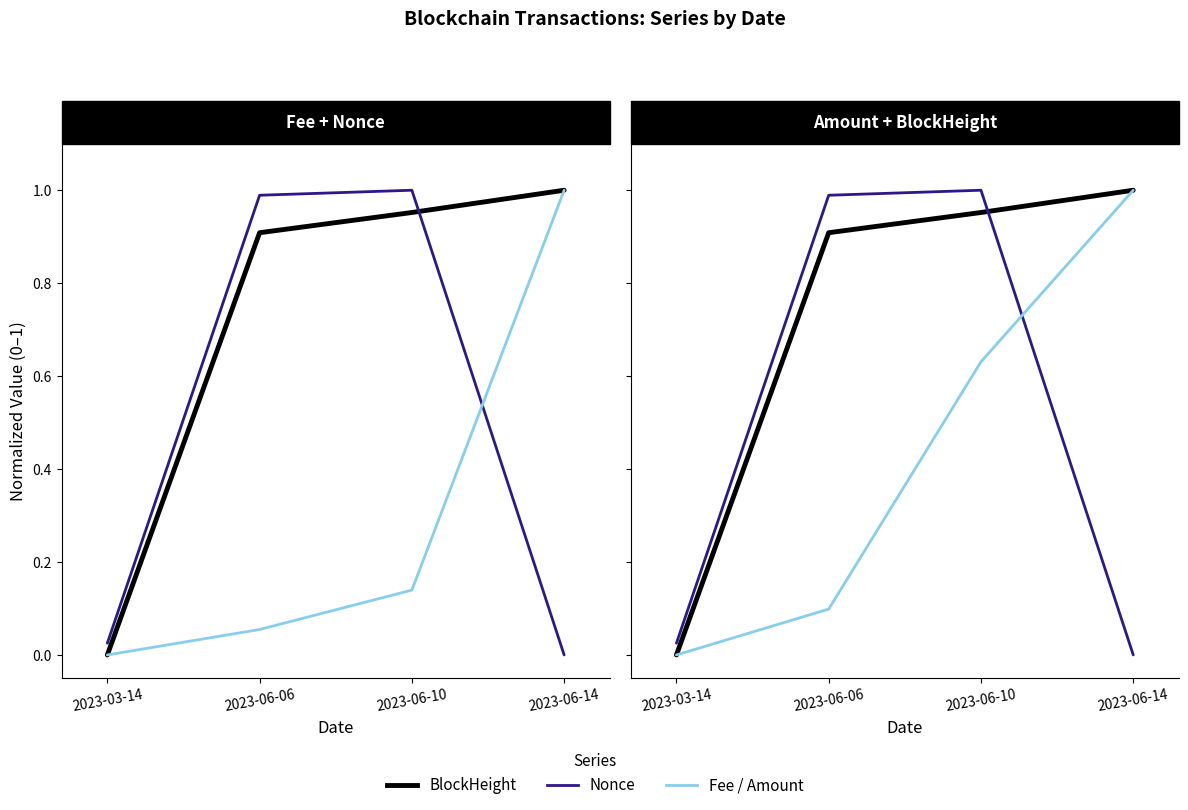

True or false: Nonce has a value of 0.0 at 2023-03-14.

False